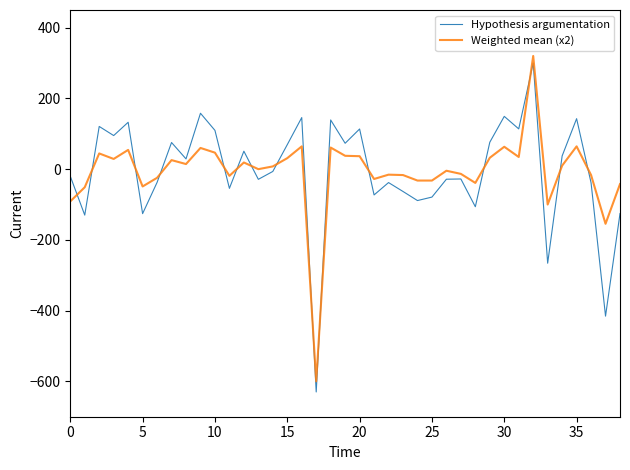

Which series has the largest range (max minus min)?

Hypothesis argumentation